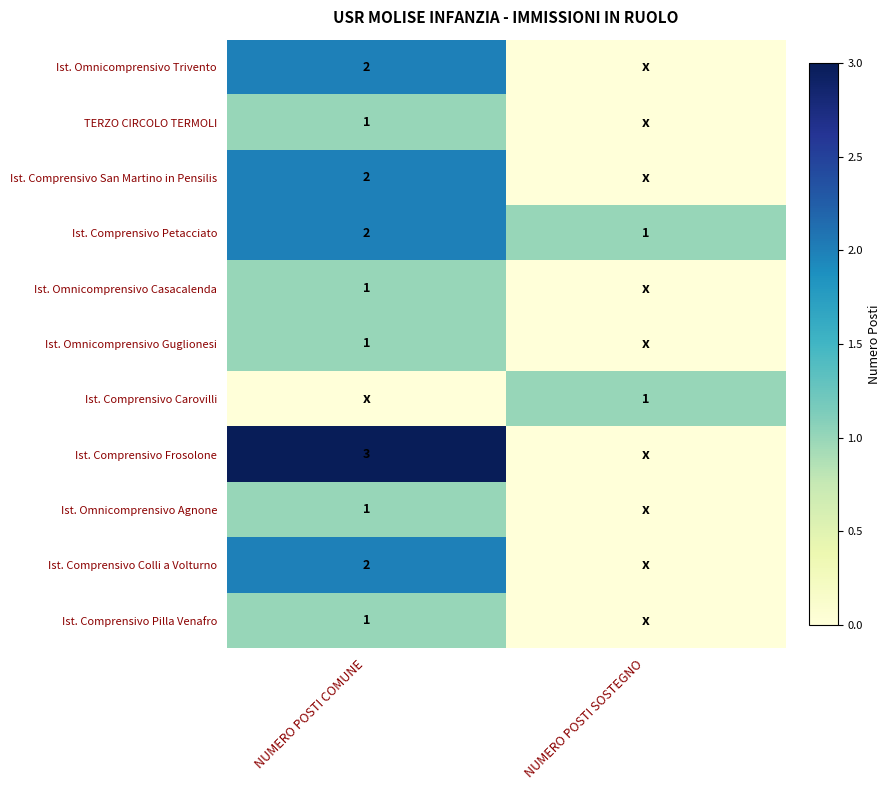

At which category is the sum across all series the highest?

NUMERO POSTI COMUNE